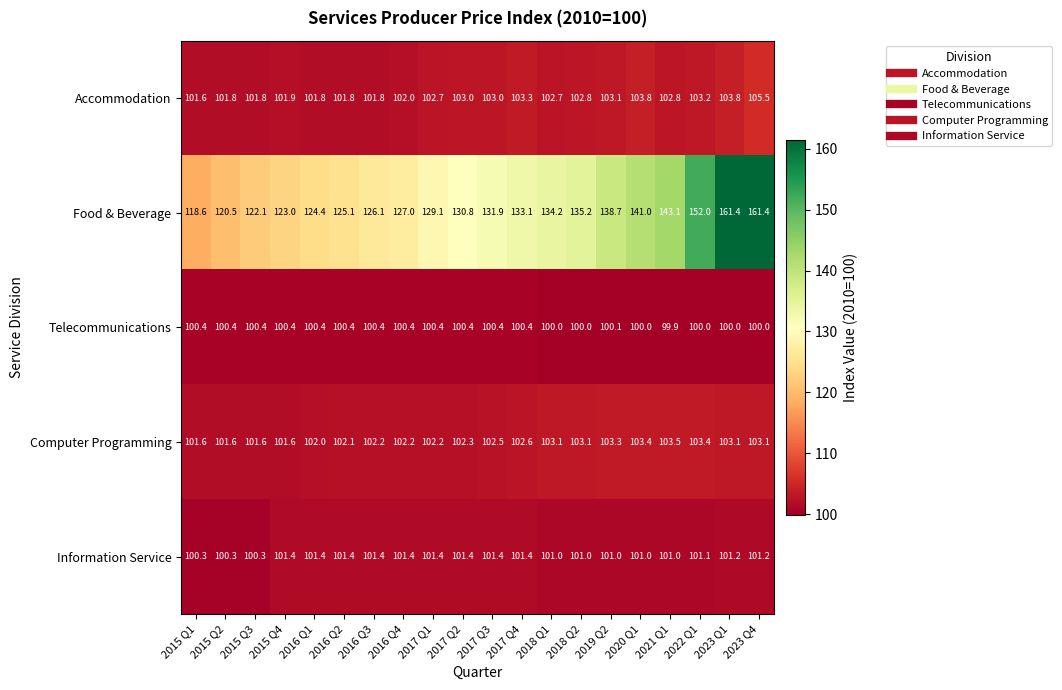

At which label is Food & Beverage closest to 140?

2020 Q1